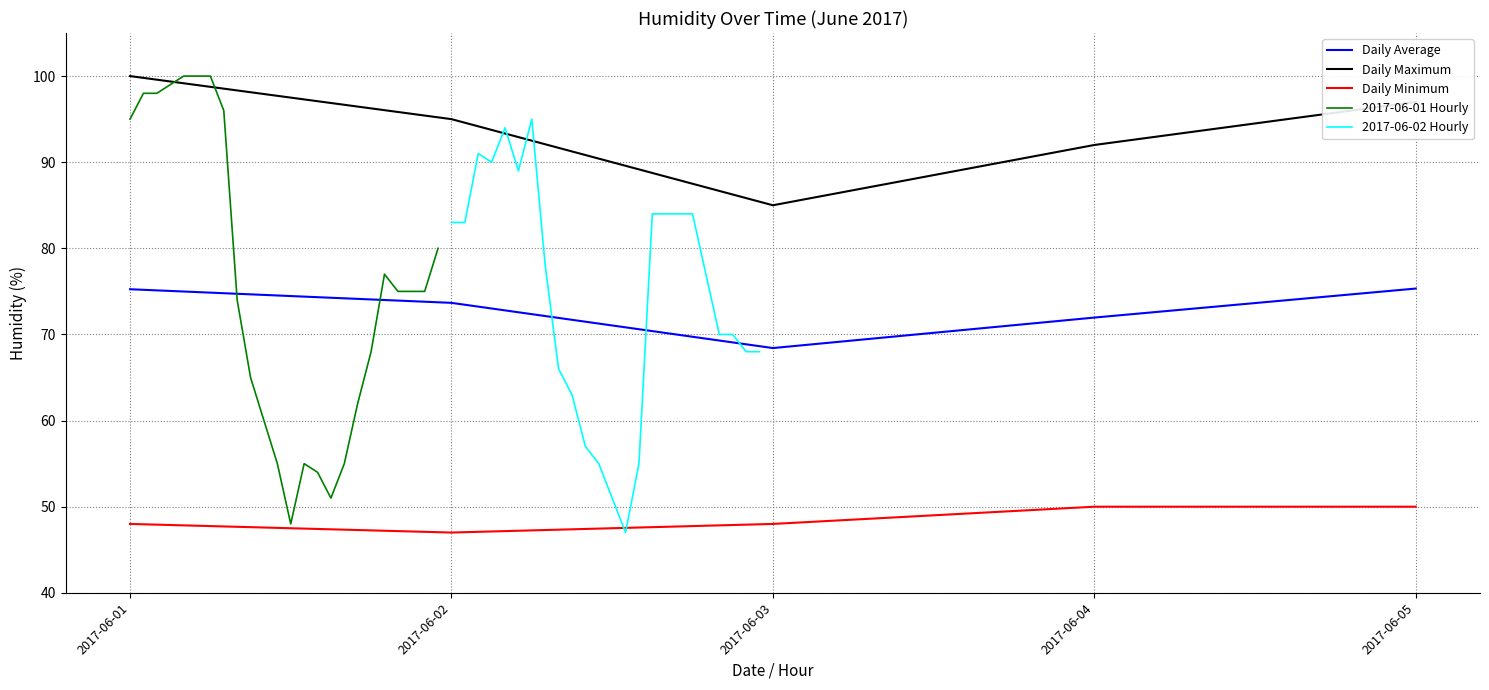

What is the value of the 2017-06-01 point at the 10th from the left?

65